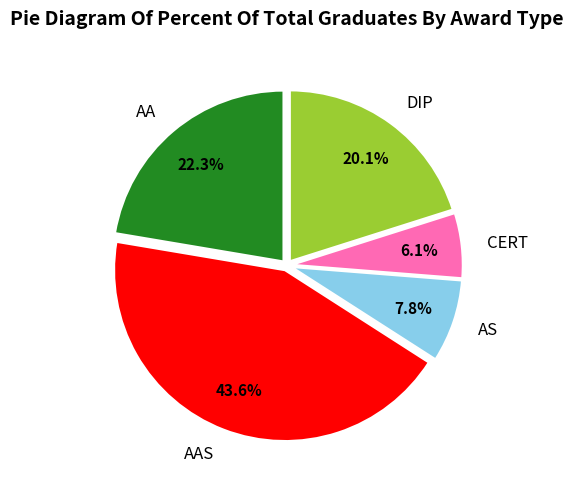

To the nearest percent, what portion does CERT represent?

6%